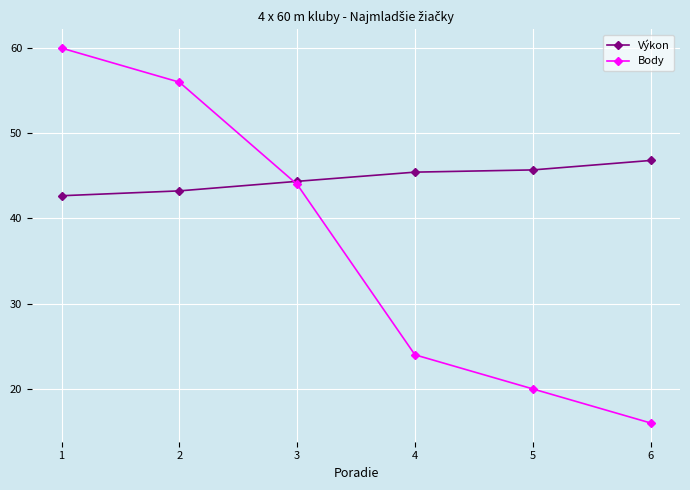

What is the difference between the maximum and minimum values in the Výkon series?

4.1